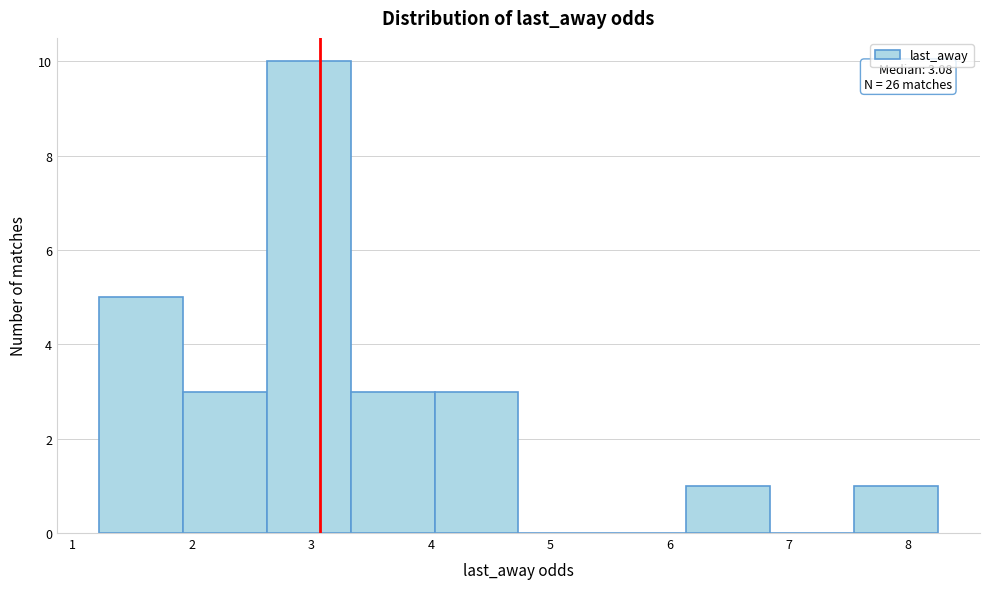

Which range on the x-axis has the tallest bar?

2.6 to 3.3